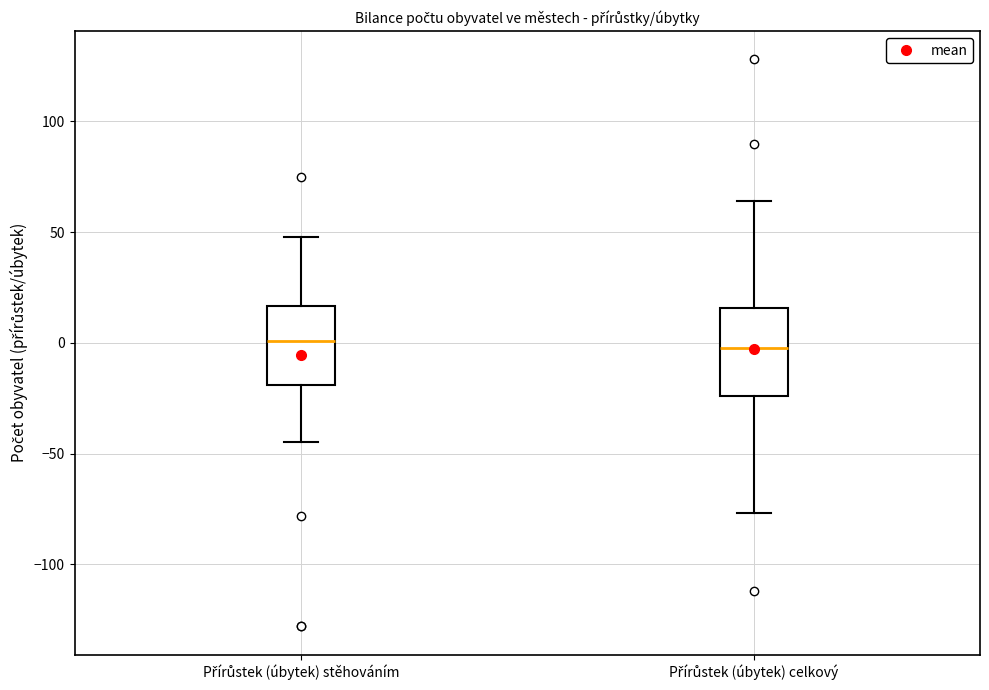

Where does the median line of the box for Přírůstek (úbytek) stěhováním sit on the y-axis? The values are not printed on the chart, so give them approximately, as read against the axis.

0